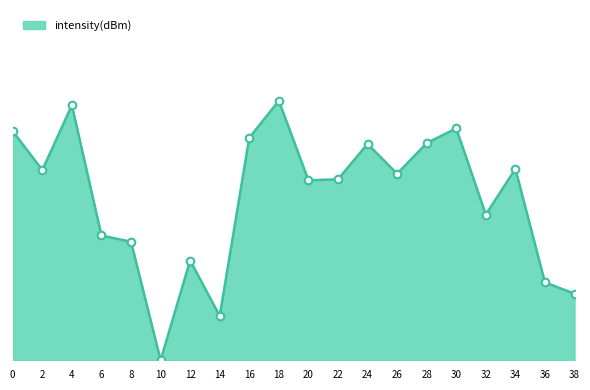

Between 2 and 10, which is larger?

2